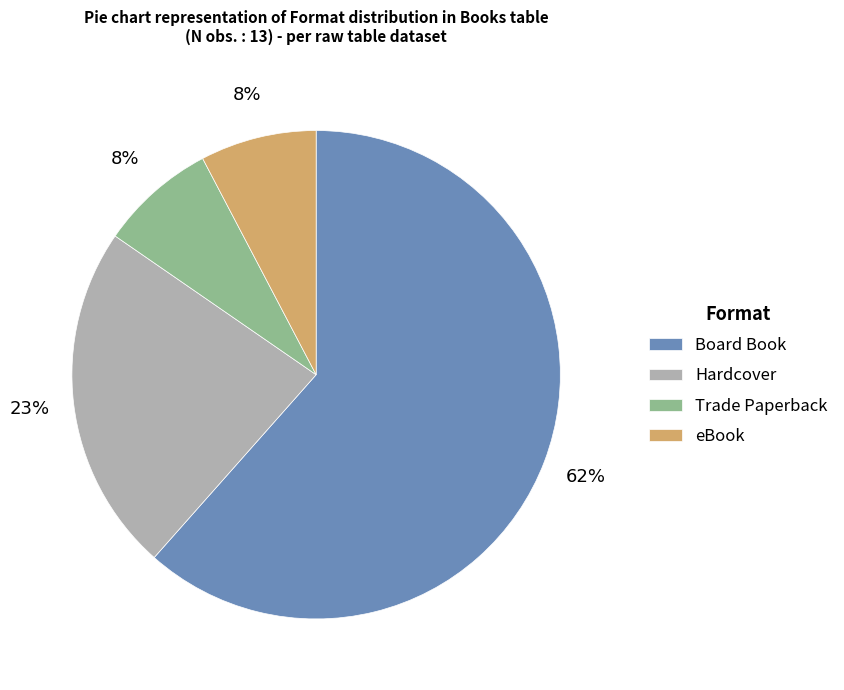

Which has a higher value, Hardcover or Board Book?

Board Book